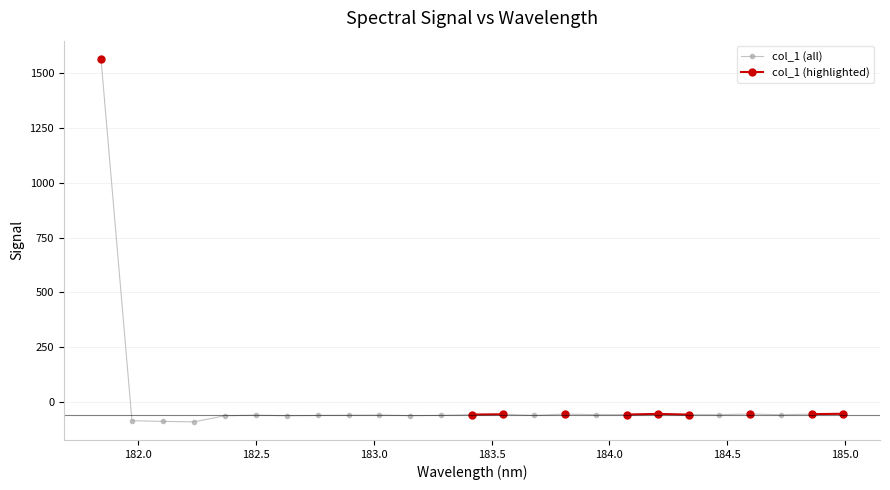

Which series has the largest total across all categories?

col_1 (all)